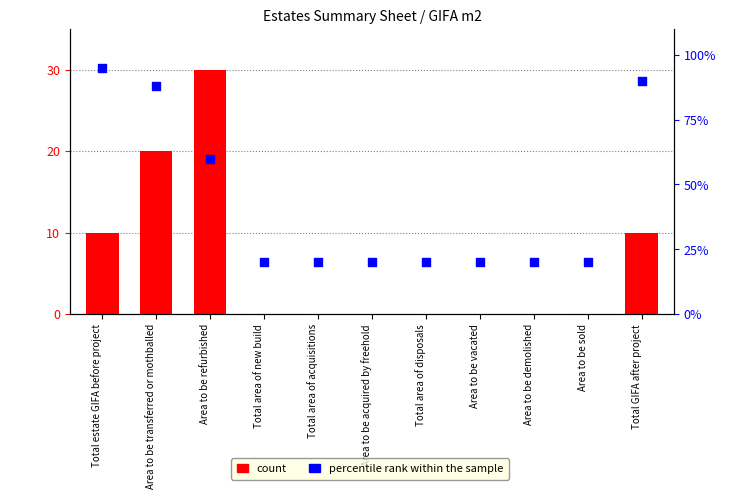

Which series contains the highest Y value?

percentile rank within the sample